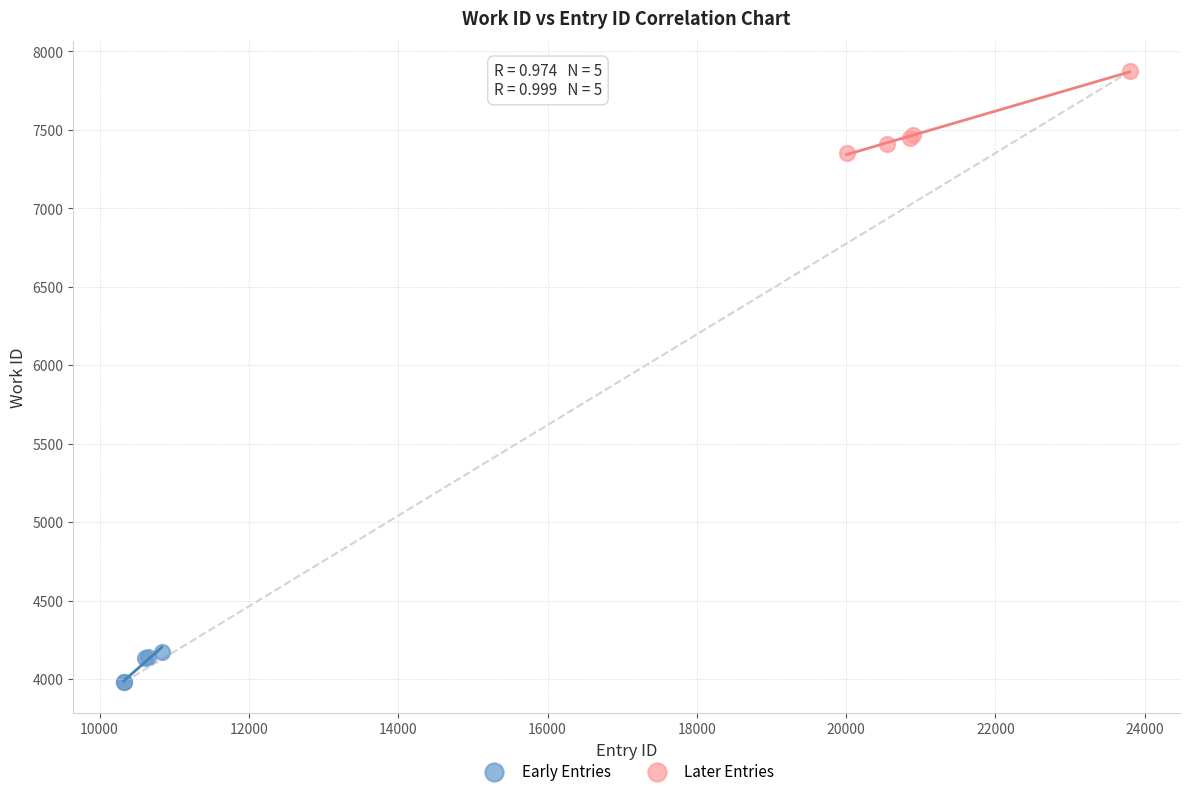

Which series contains the highest Y value?

Later Entries